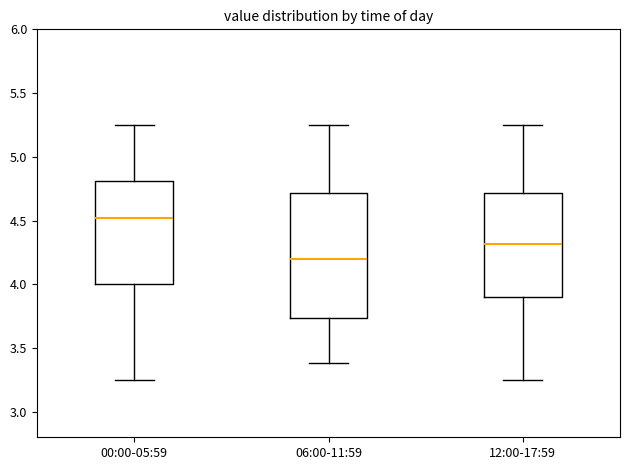

Comparing the boxes themselves (not the whiskers), which one is the tallest?

06:00-11:59